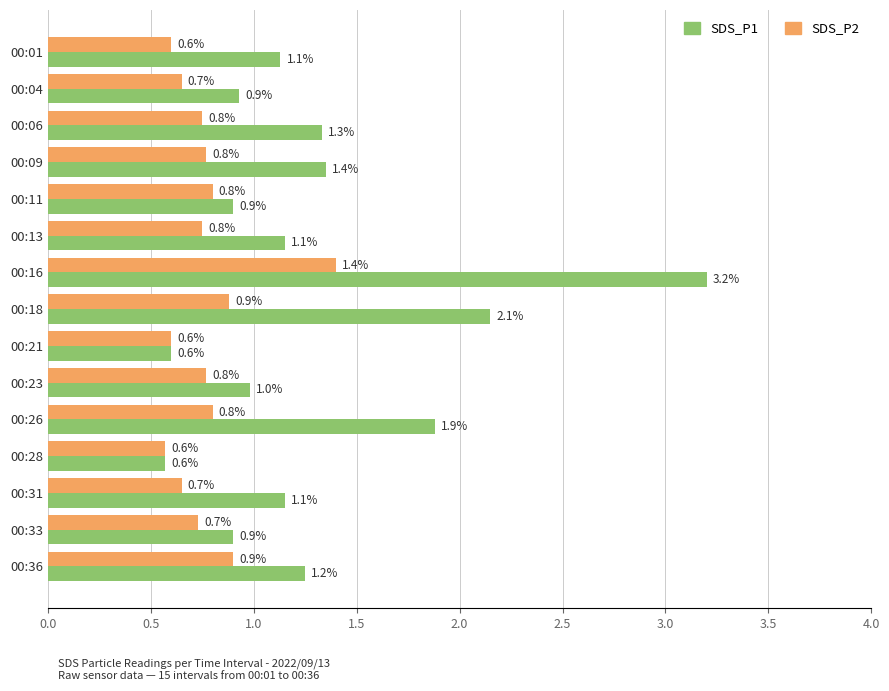

List the series in order of their peak value, highest first.

SDS_P1, SDS_P2